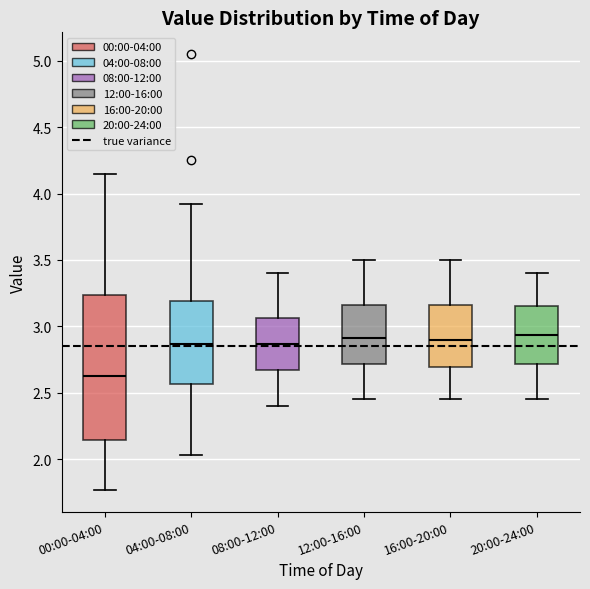

Reading left to right, read every box against the y-axis: the position of its median line, the range the box covers, and the ends of its whiskers. The values are not printed on the chart, so give them approximately, as read against the axis.

00:00-04:00: median 2.65, box 2.15 to 3.25, whiskers 1.75 to 4.15
04:00-08:00: median 2.85, box 2.55 to 3.20, whiskers 2.05 to 3.90
08:00-12:00: median 2.85, box 2.65 to 3.05, whiskers 2.40 to 3.40
12:00-16:00: median 2.90, box 2.70 to 3.15, whiskers 2.45 to 3.50
16:00-20:00: median 2.90, box 2.70 to 3.15, whiskers 2.45 to 3.50
20:00-24:00: median 2.95, box 2.70 to 3.15, whiskers 2.45 to 3.40